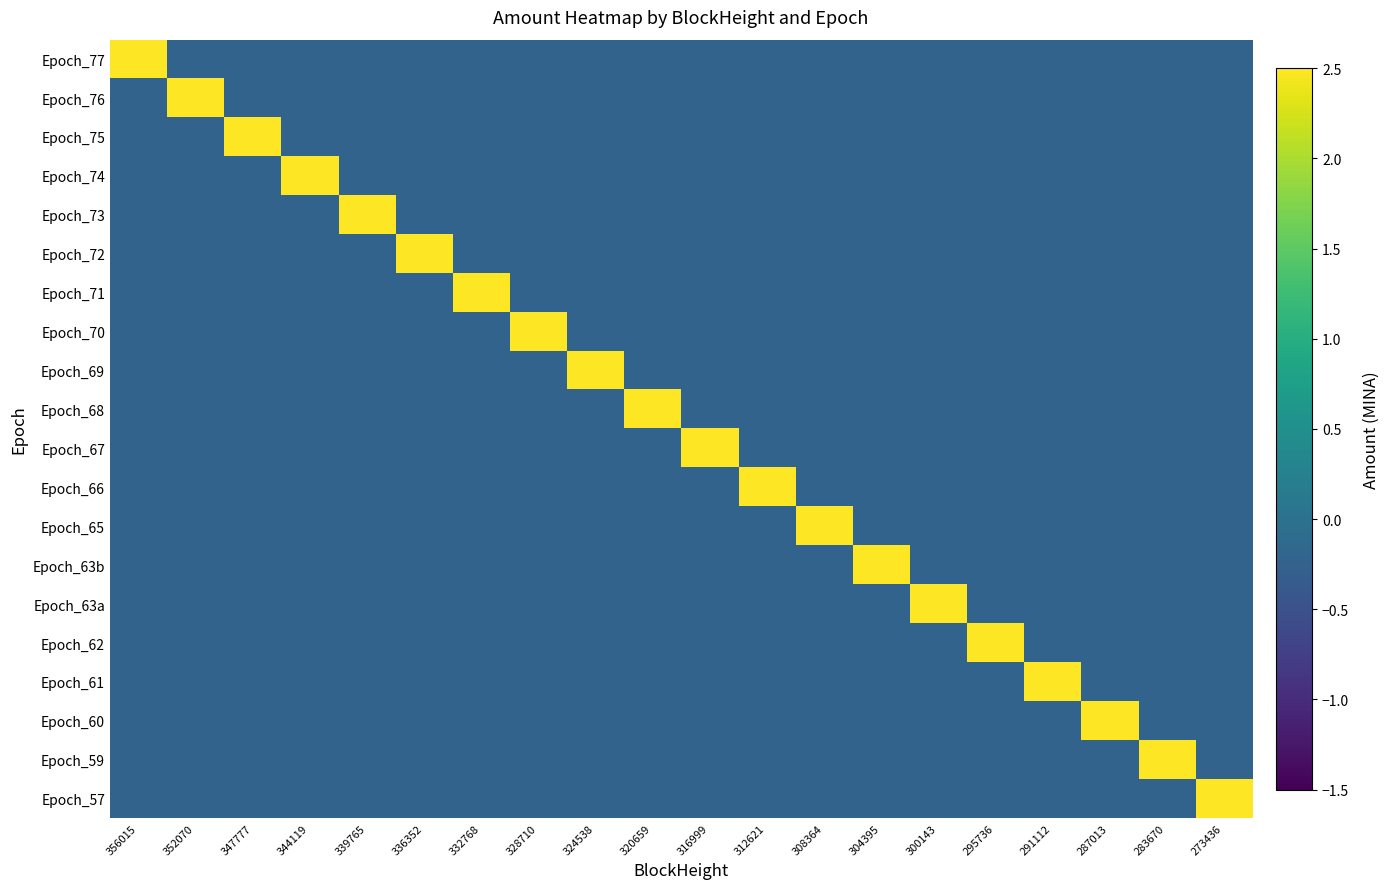

At how many categories does at least one series exceed 0?

20